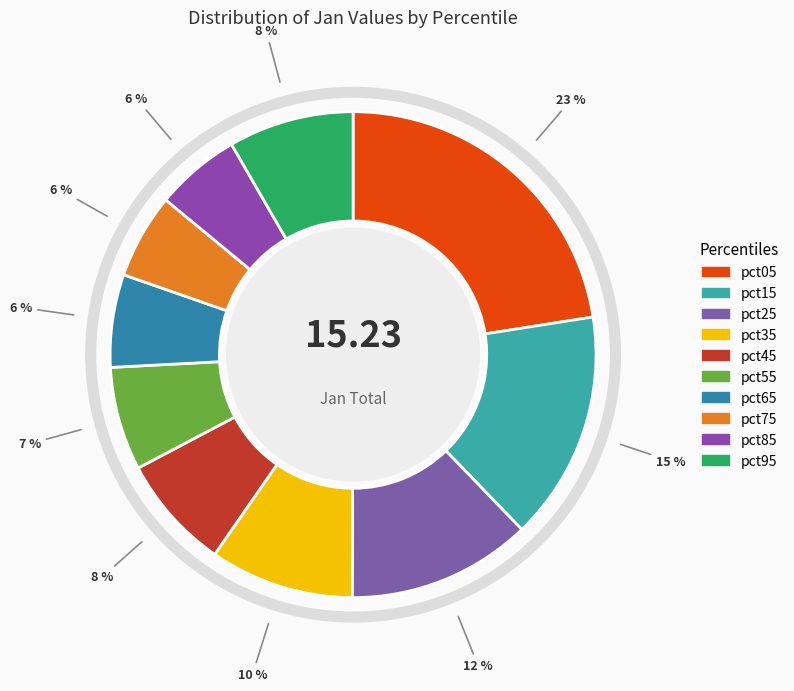

The pct35 slice represents 10% of the pie. True or false?

True